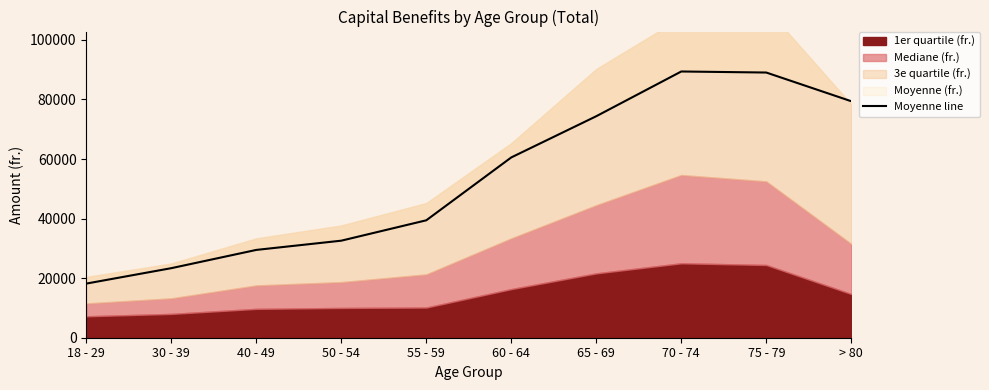

Does the chart have visible grid lines?

No